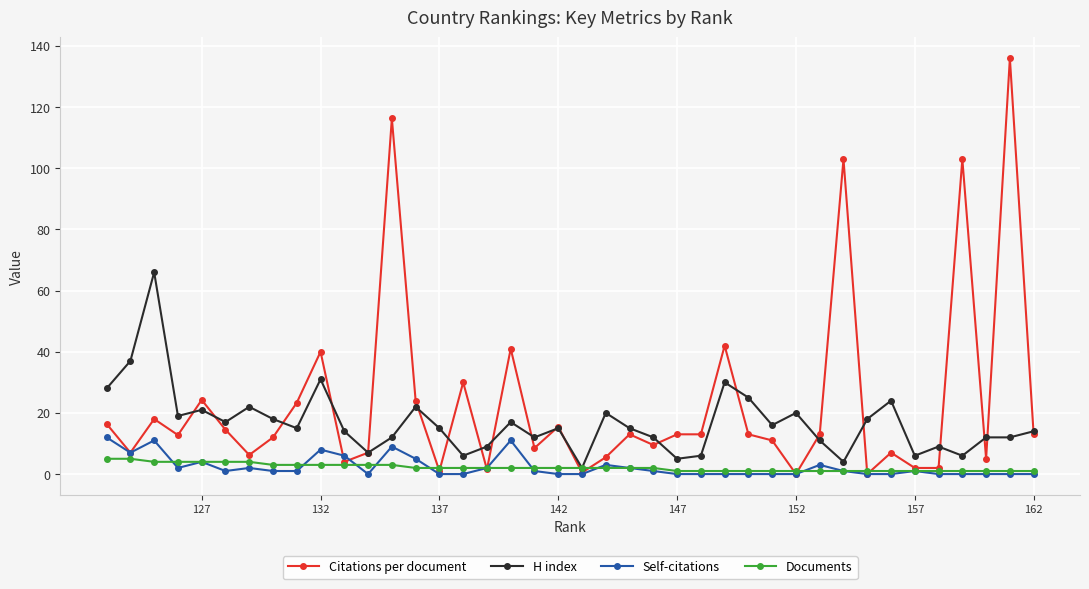

What is the maximum value for Citations per document?

136.0